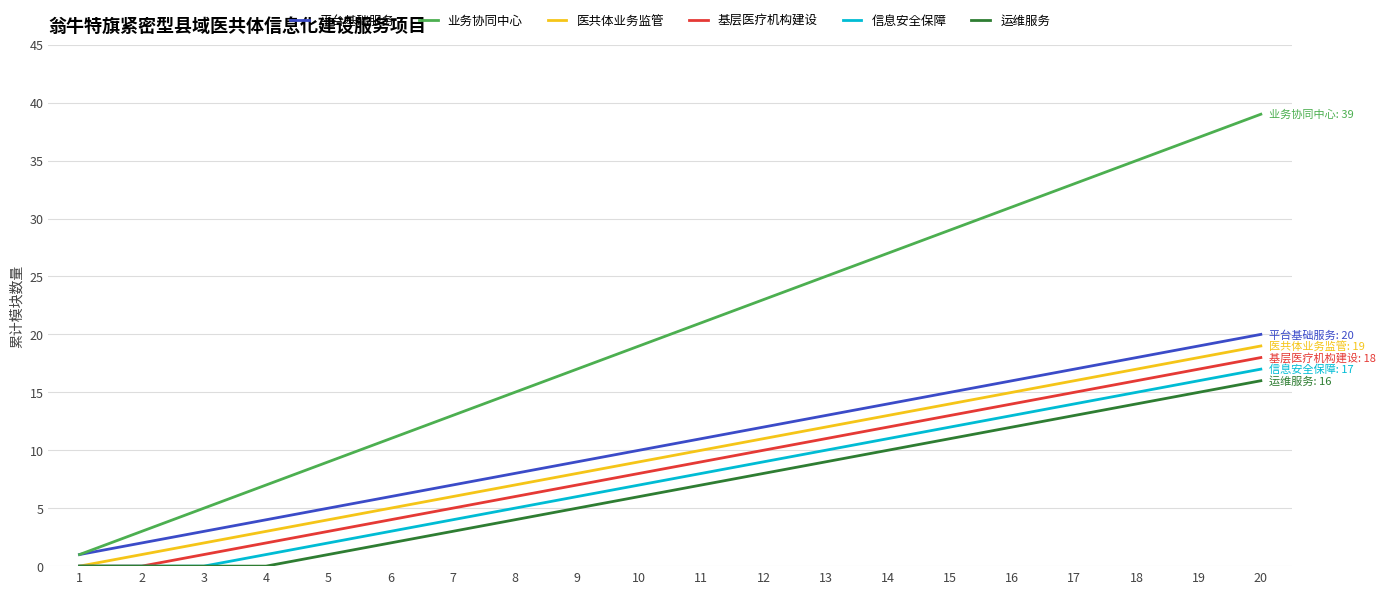

True or false: 业务协同中心 and 基层医疗机构建设 intersect in this chart.

False